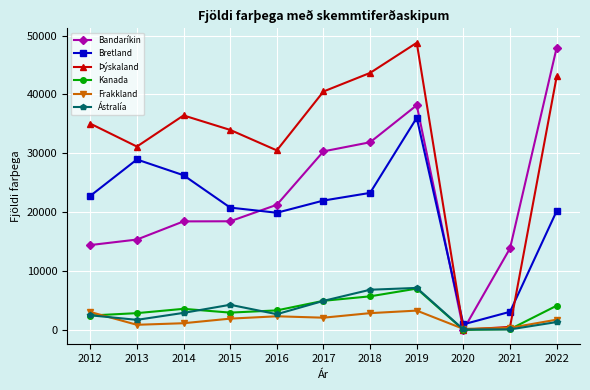

What is the value of the Bandaríkin point at the 10th from the left?

13849